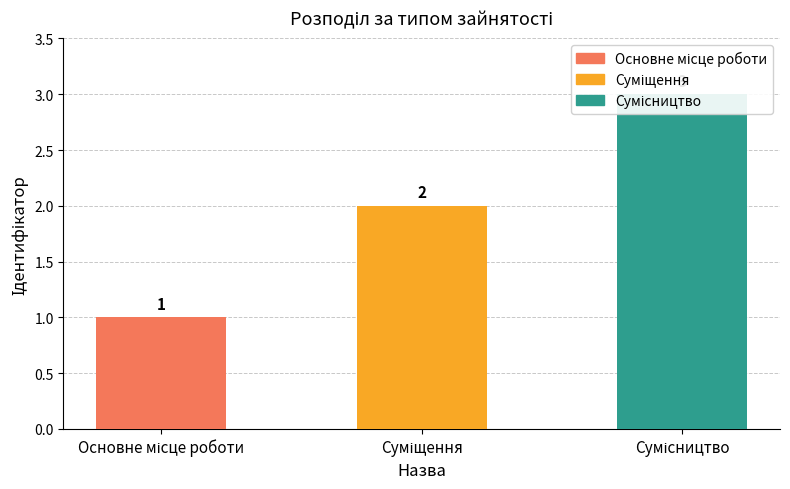

Where does the data first go above 2?

Сумісництво